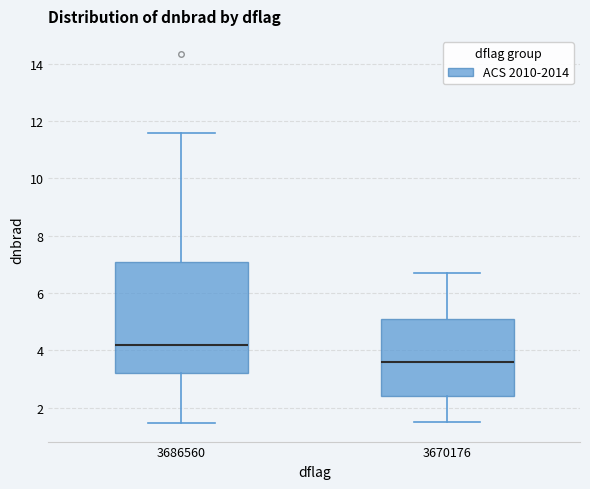

Reading left to right, read every box against the y-axis: the position of its median line, the range the box covers, and the ends of its whiskers. The values are not printed on the chart, so give them approximately, as read against the axis.

3686560: median 4.2, box 3.2 to 7.0, whiskers 1.4 to 11.6
3670176: median 3.6, box 2.4 to 5.2, whiskers 1.6 to 6.8